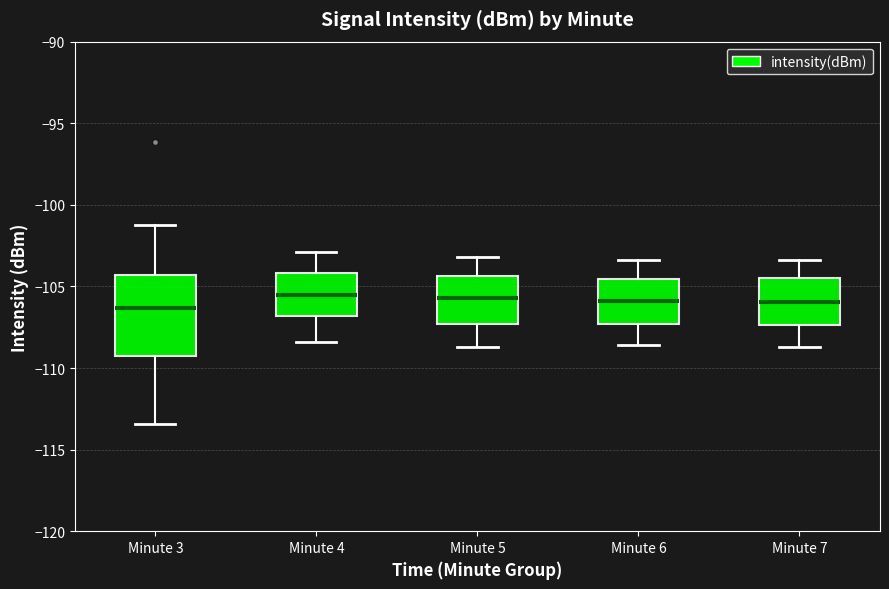

Where is the upper edge of the box for Minute 5 on the y-axis? The values are not printed on the chart, so give them approximately, as read against the axis.

-104.5